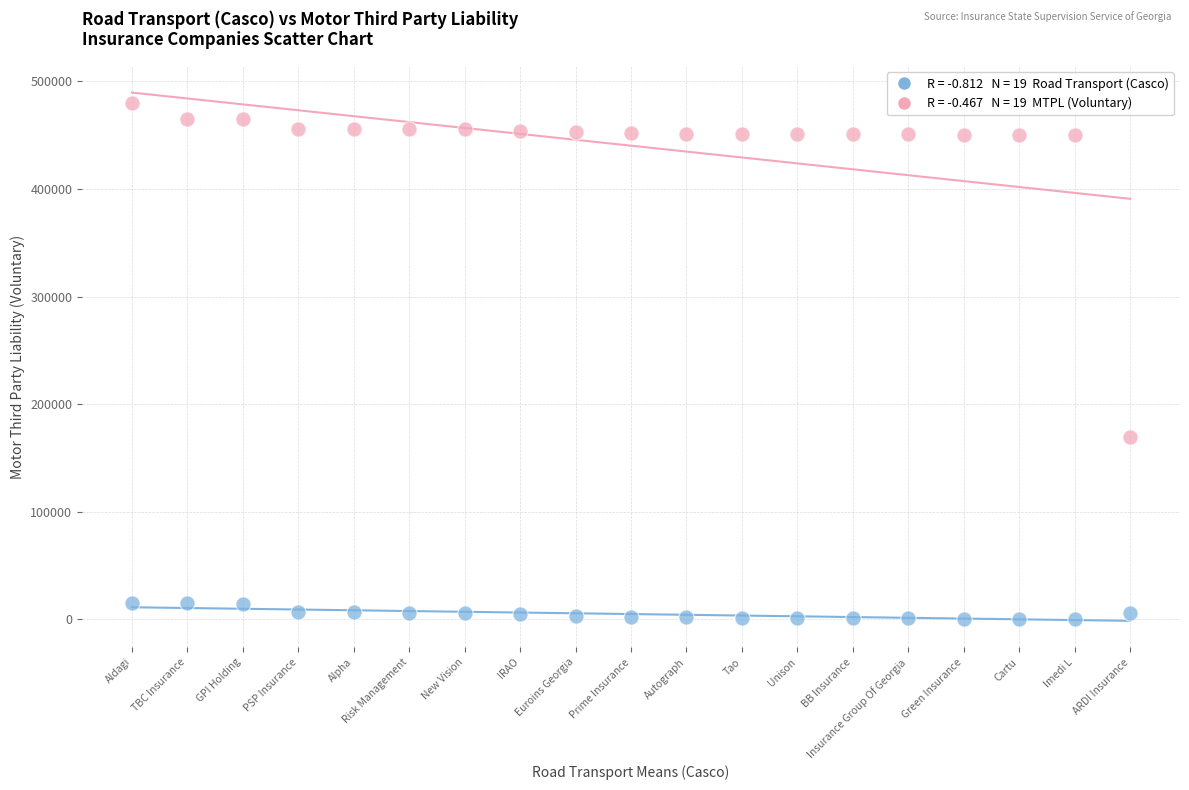

Across all data points, what is the range of Y values (max minus min)?

479889